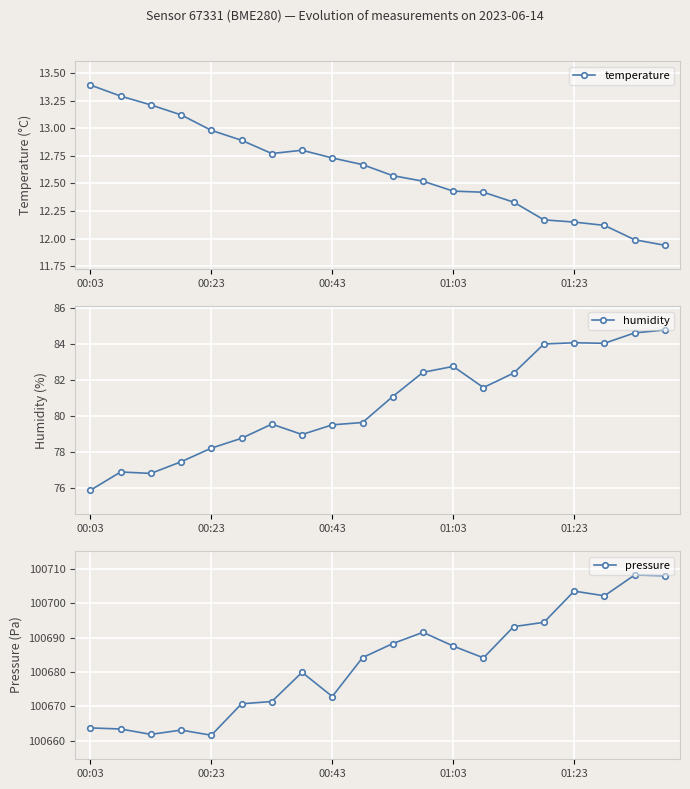

What is the highest value of the pressure series?

100708.2